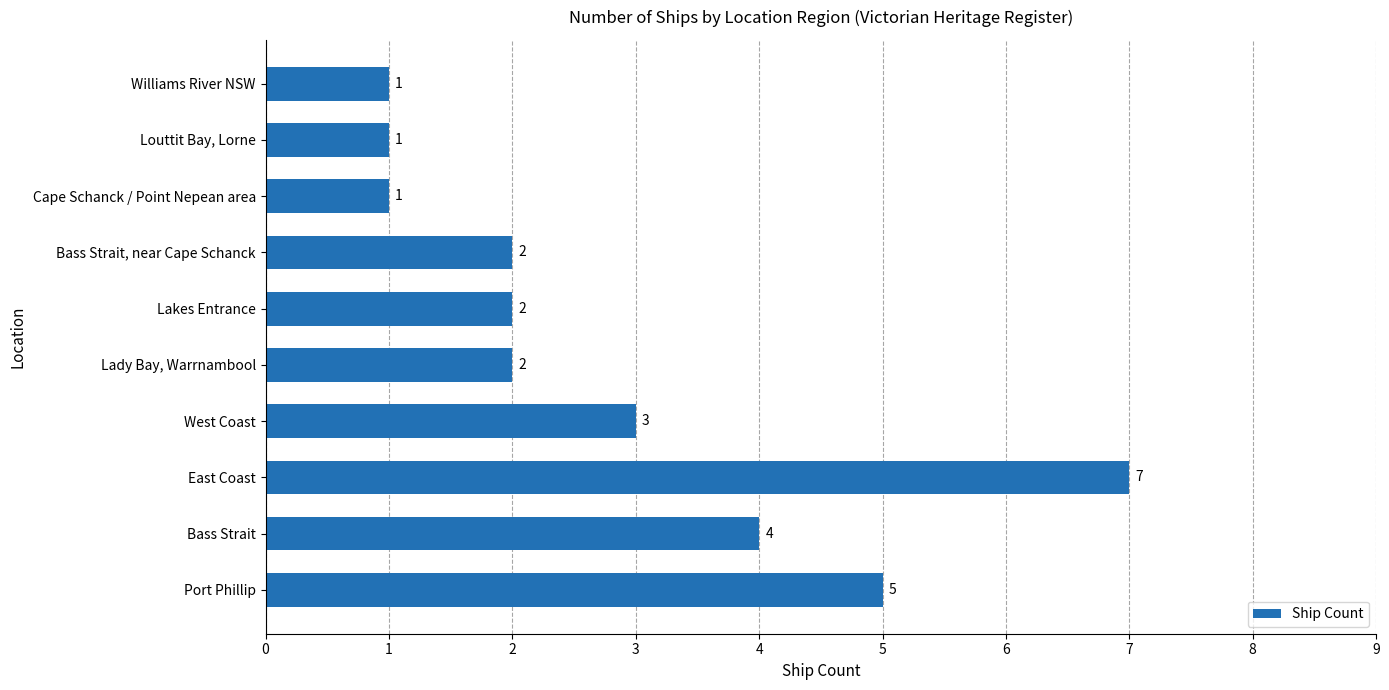

How many bars are there in total?

10